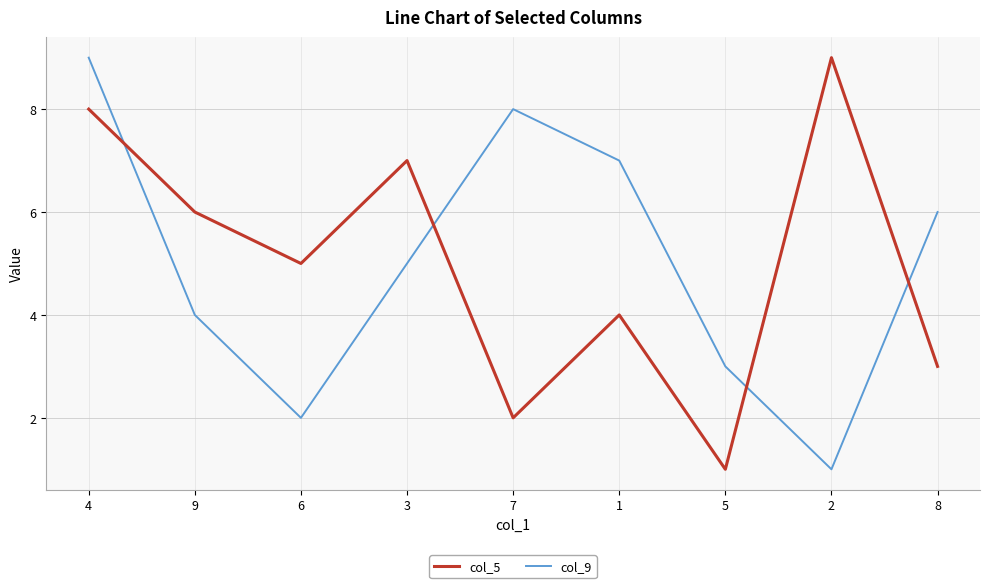

At 2, list the series in order from largest to smallest.

col_5, col_9